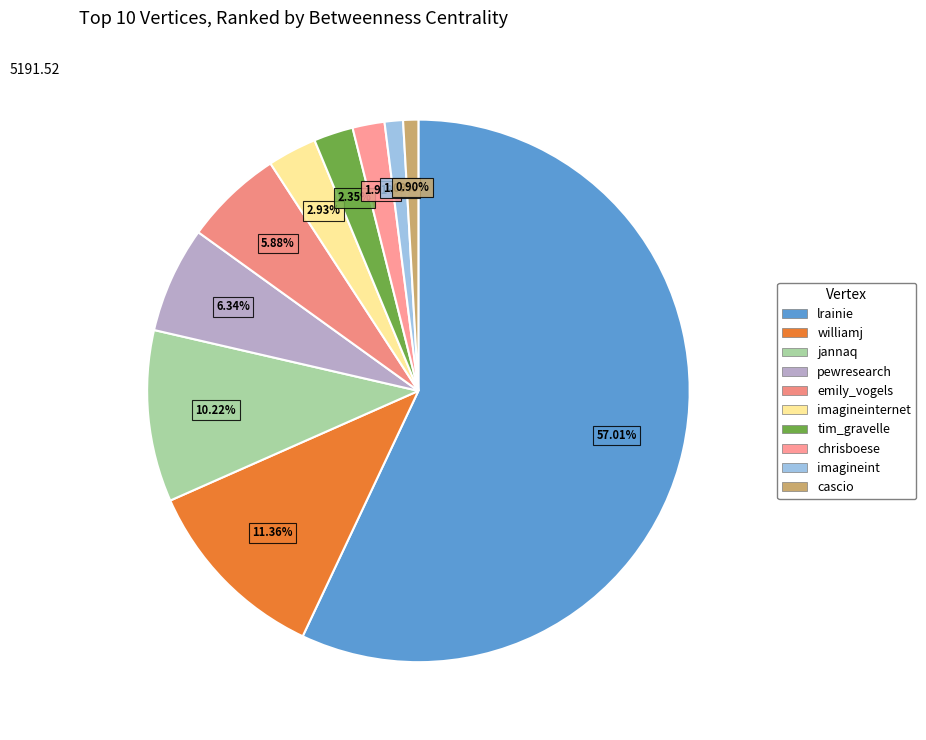

What percentage is the pewresearch slice, to the nearest percent?

6%